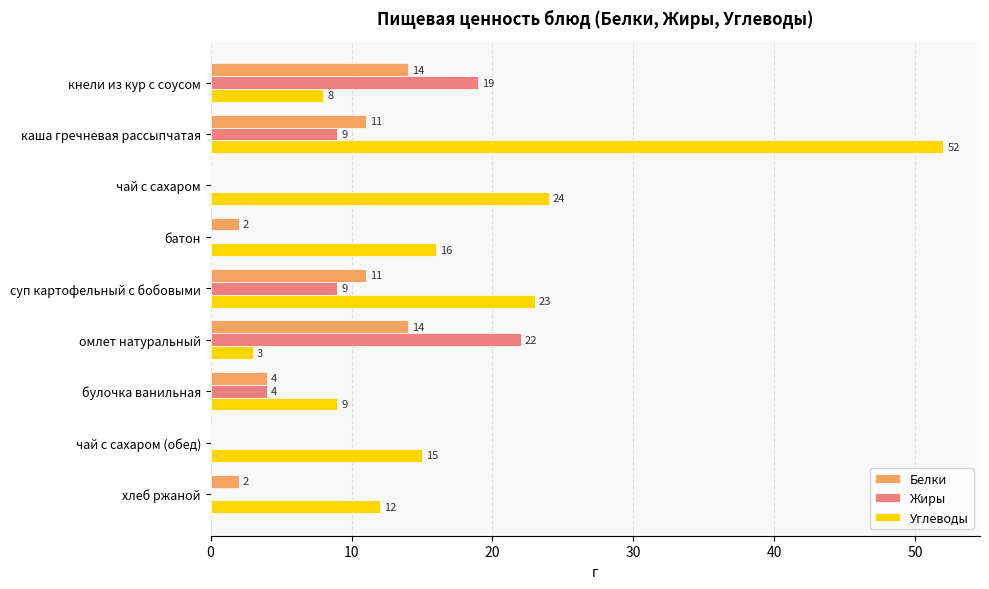

What is the sum of all Углеводы values?

162